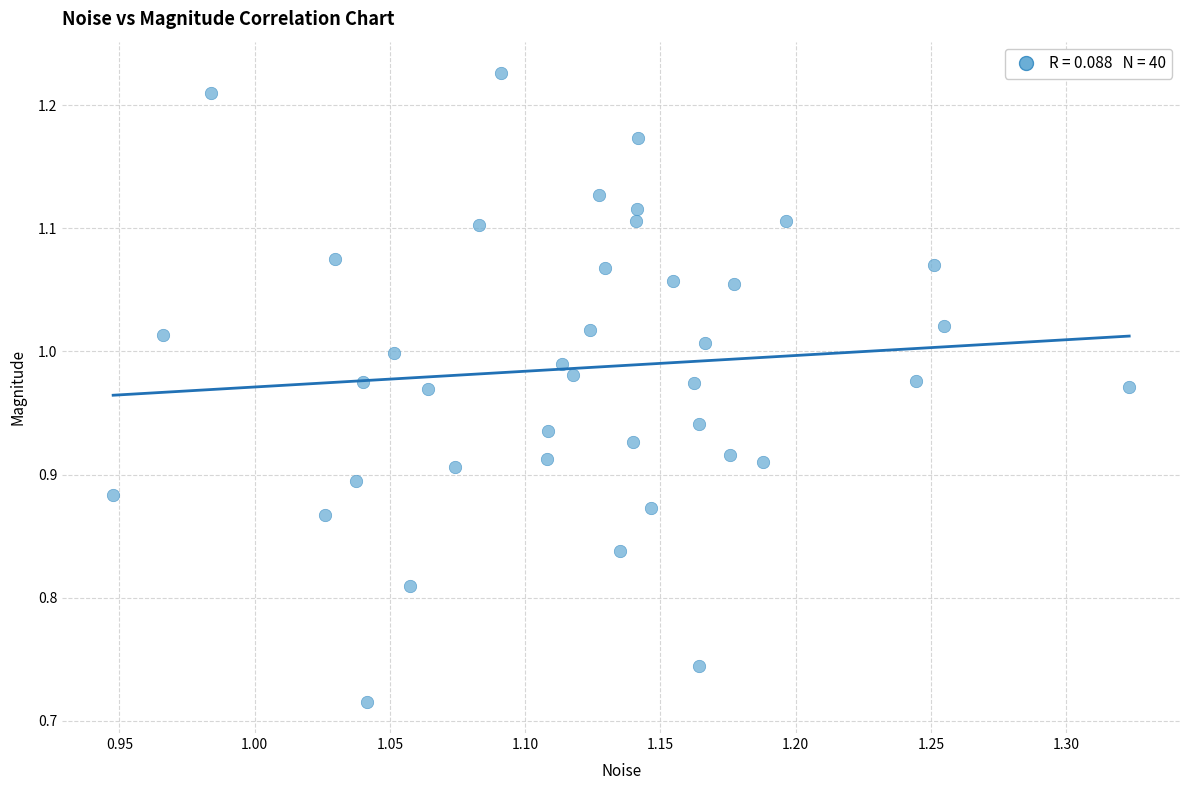

What is the range of X values (max minus min)?

0.4